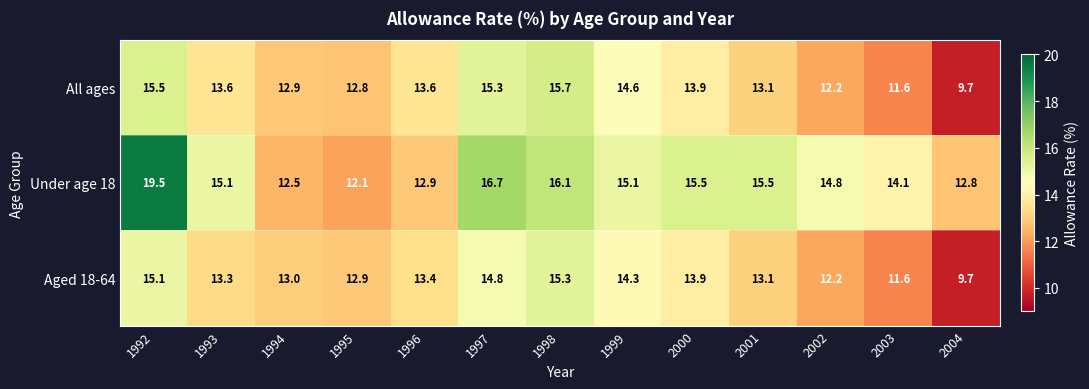

Which series has the largest total across all categories?

Under age 18